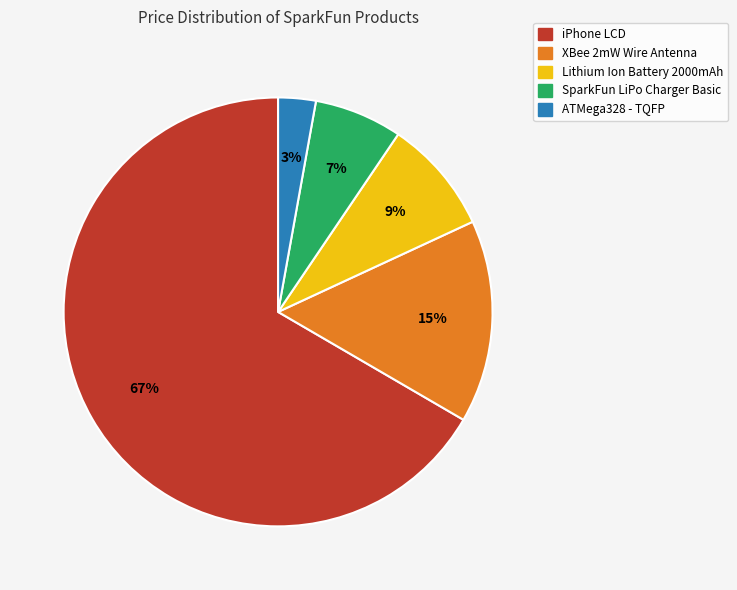

Is there any slice that represents more than half of the pie?

Yes